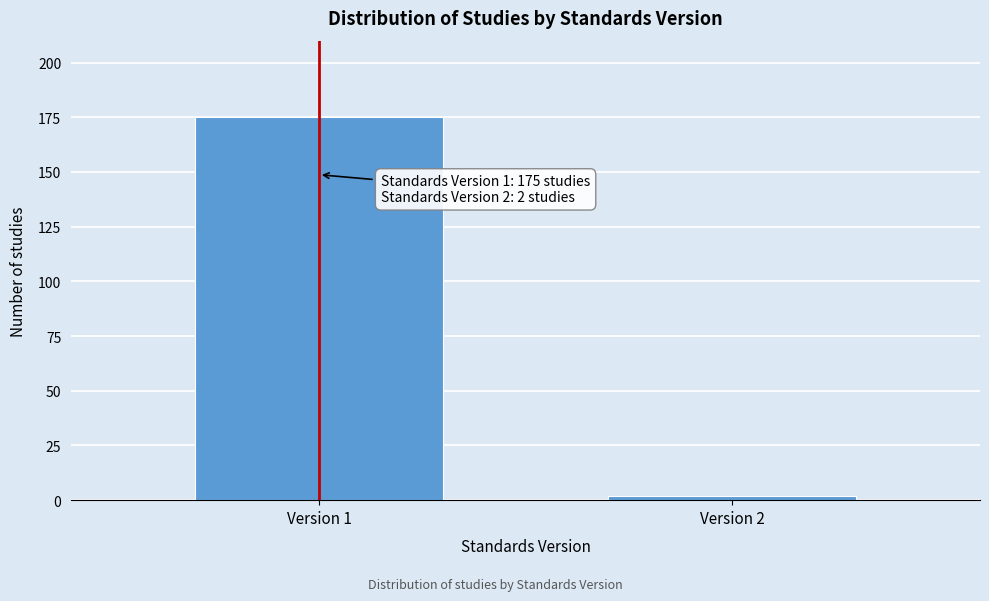

Reading left to right, transcribe all the data shown in this chart.

Version 1=175	Version 2=2